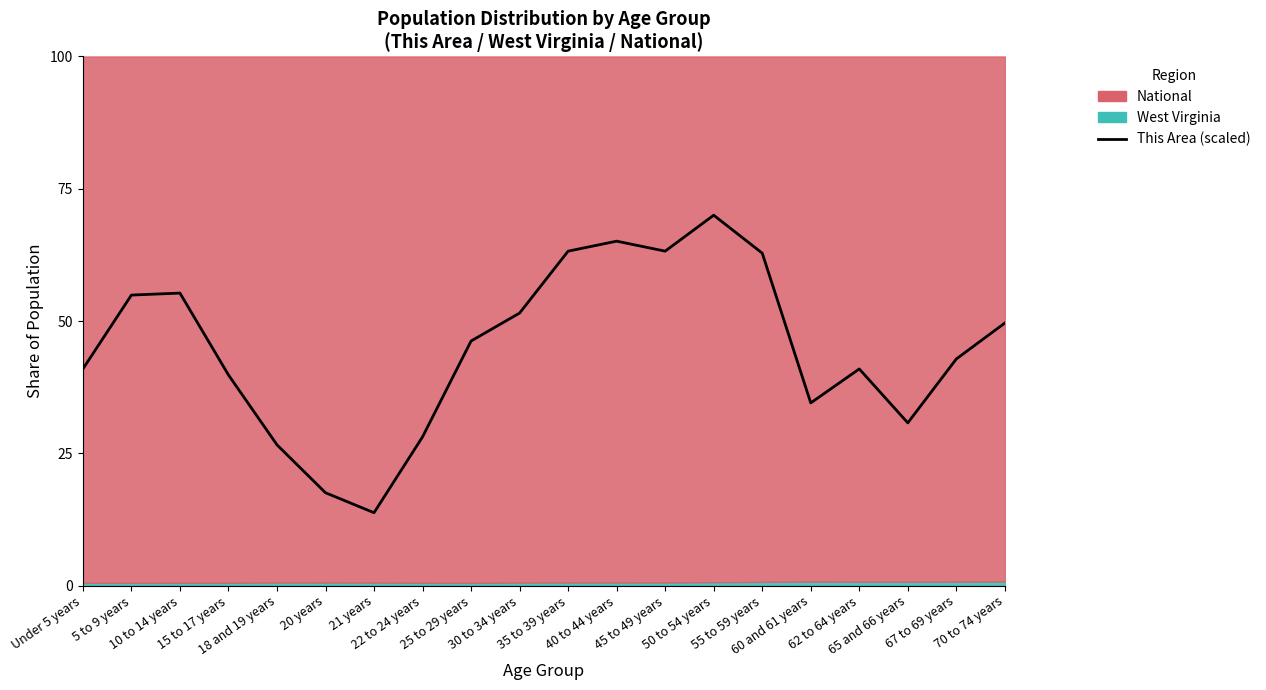

What is the average value?

44.9